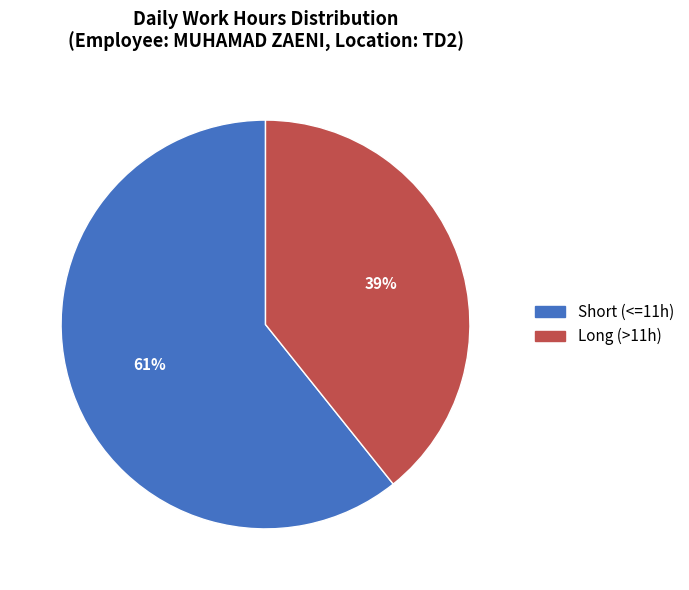

True or false: Long (>11h) accounts for 39% of the total.

True